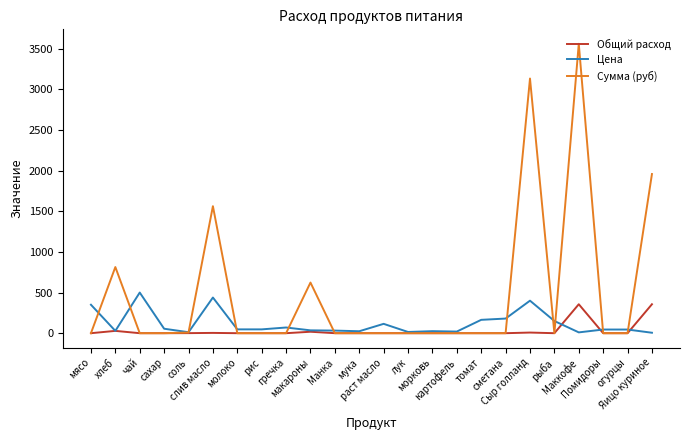

Which series has the largest total across all categories?

Сумма (руб)